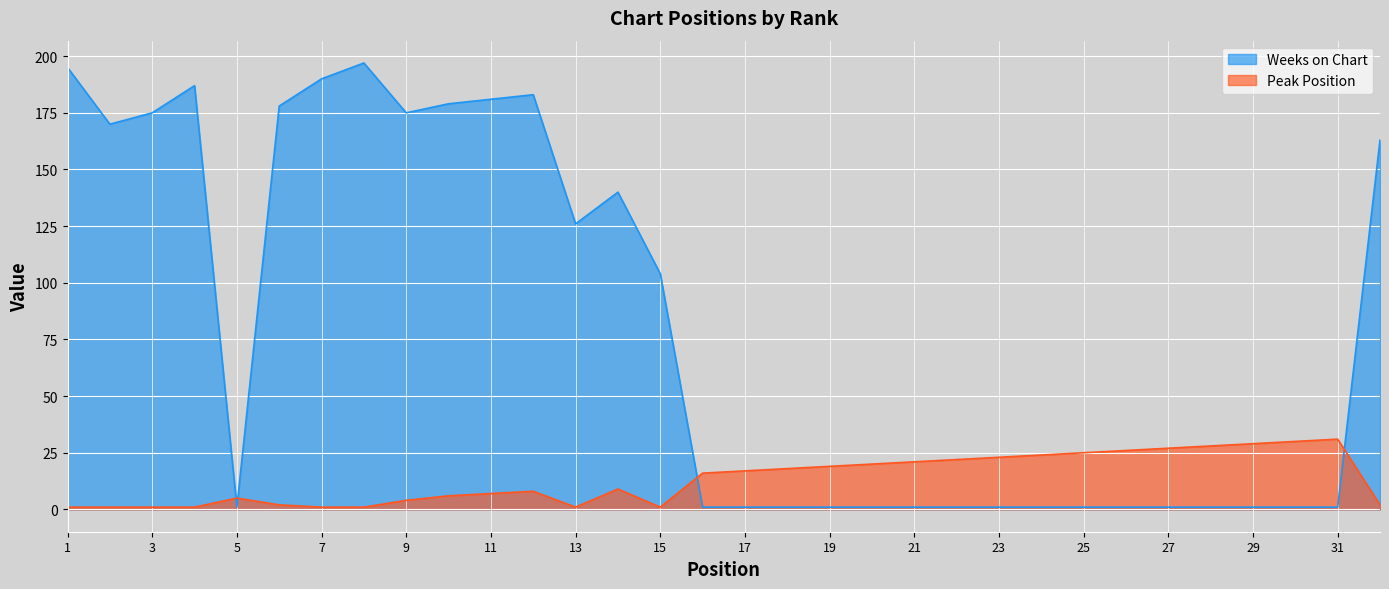

The Peak Position series shows 11 at 20. True or false?

False